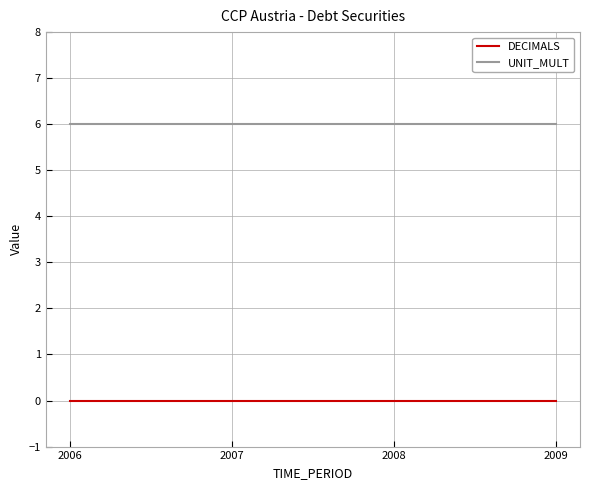

Reading left to right, transcribe all the data shown in this chart.

DECIMALS: 0	0	0	0
UNIT_MULT: 6	6	6	6